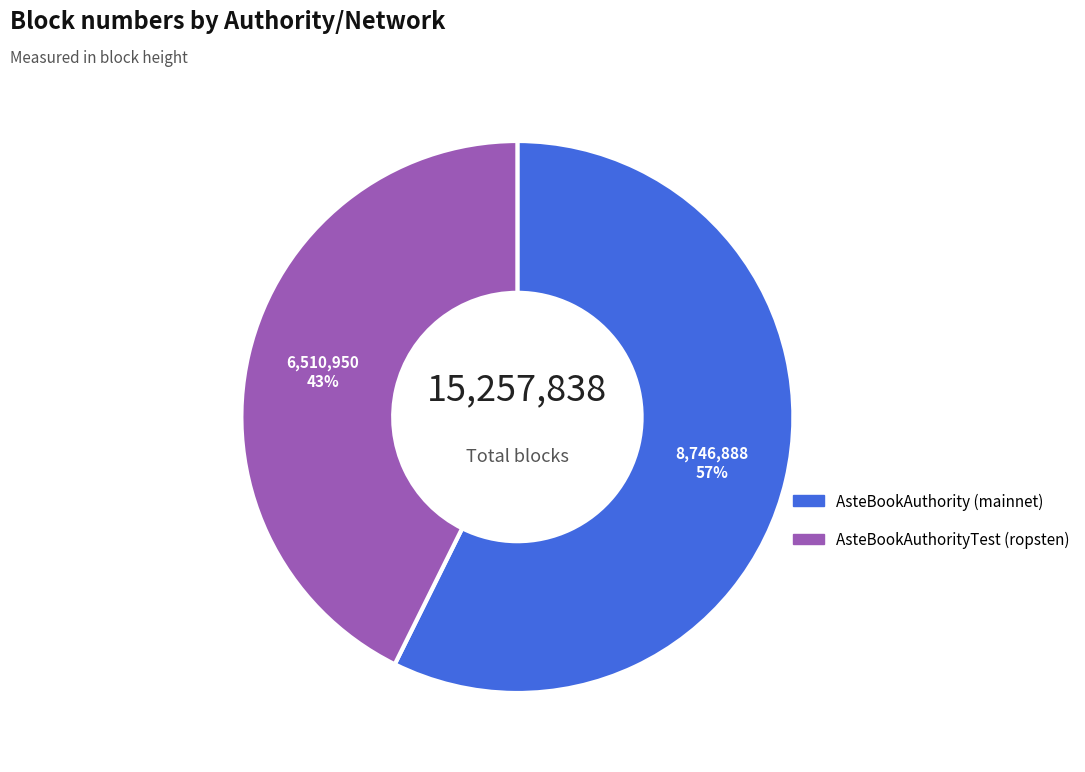

To the nearest percent, what is the average slice percentage?

50%